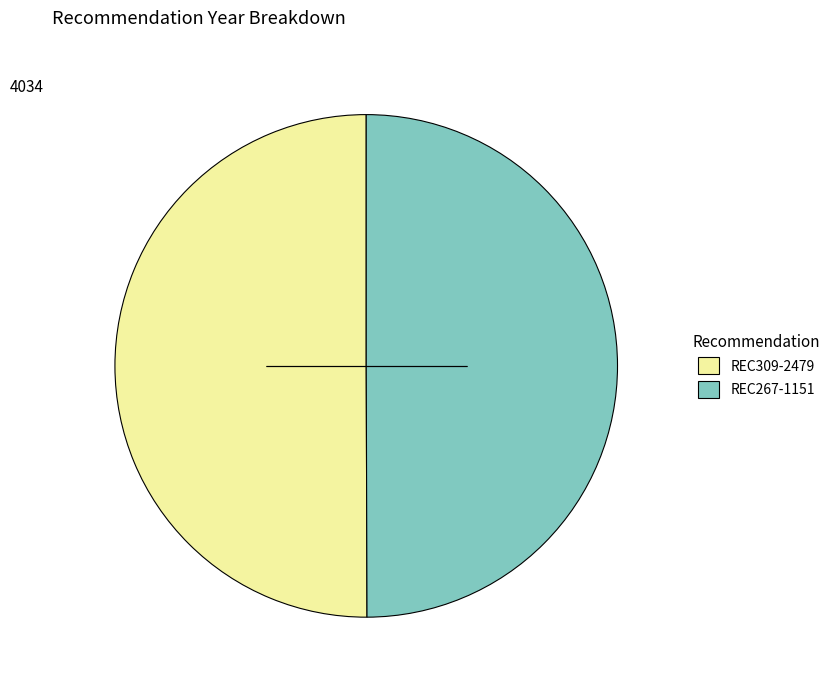

True or false: REC267-1151 accounts for 50% of the total.

True